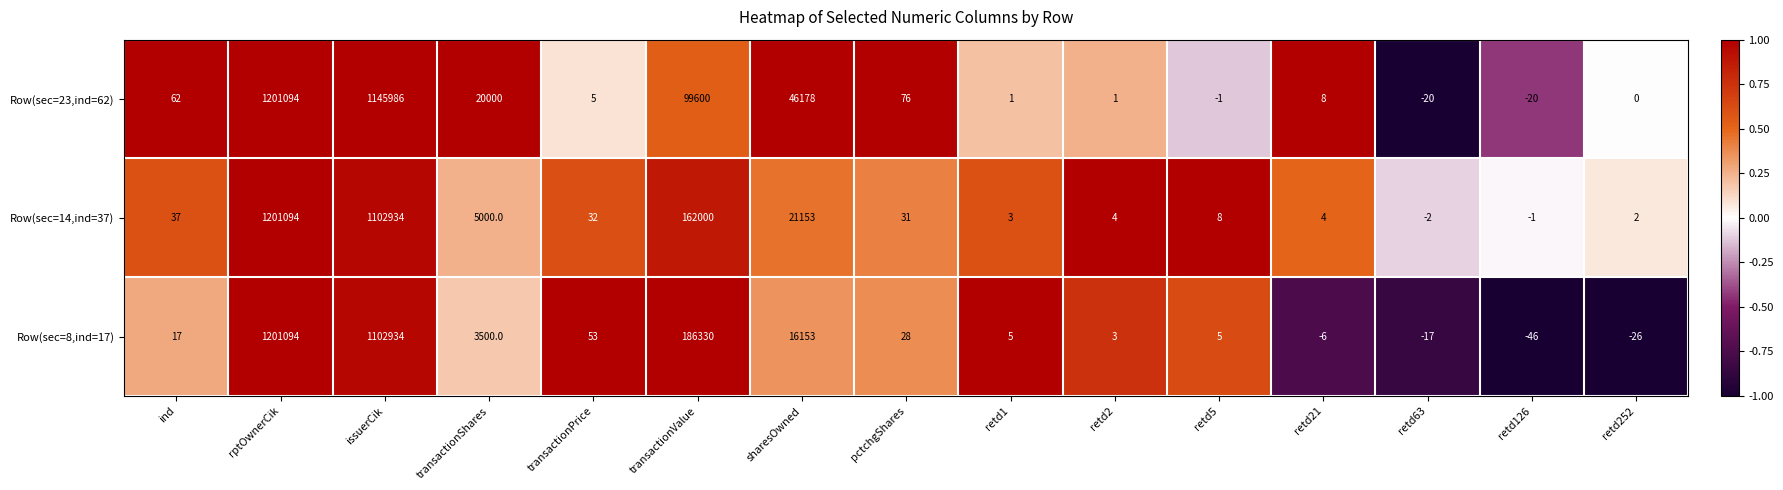

Rank the series at pctchgShares from highest to lowest value.

Row(sec=23,ind=62), Row(sec=14,ind=37), Row(sec=8,ind=17)